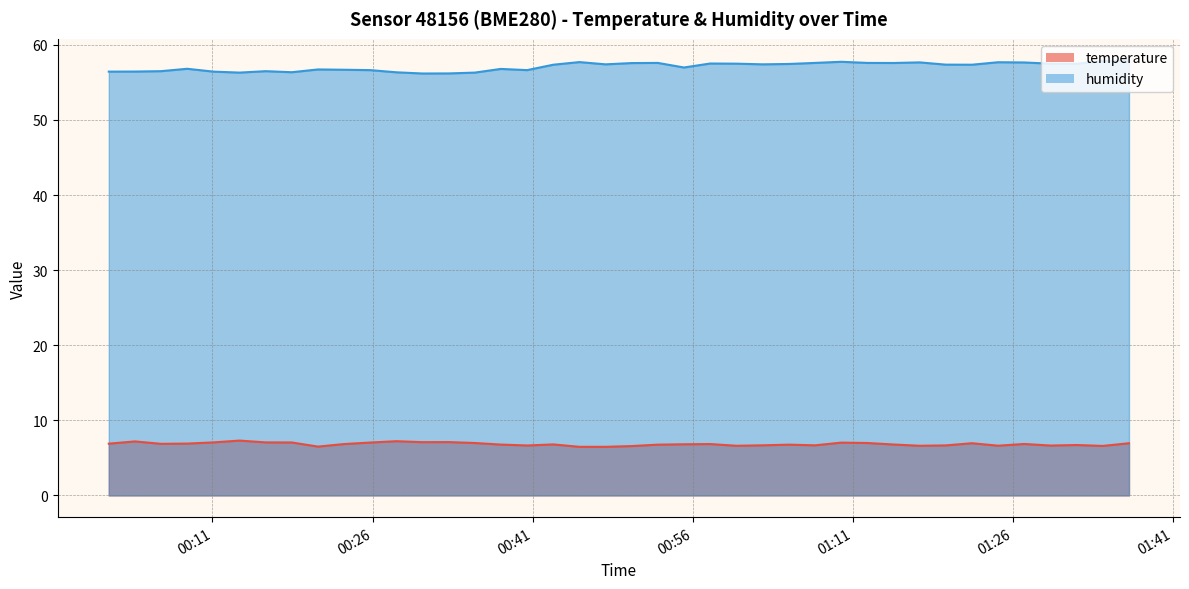

True or false: temperature and humidity cross at least once.

False